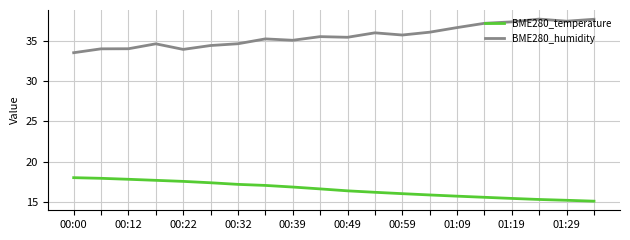

Which series has the largest total across all categories?

BME280_humidity